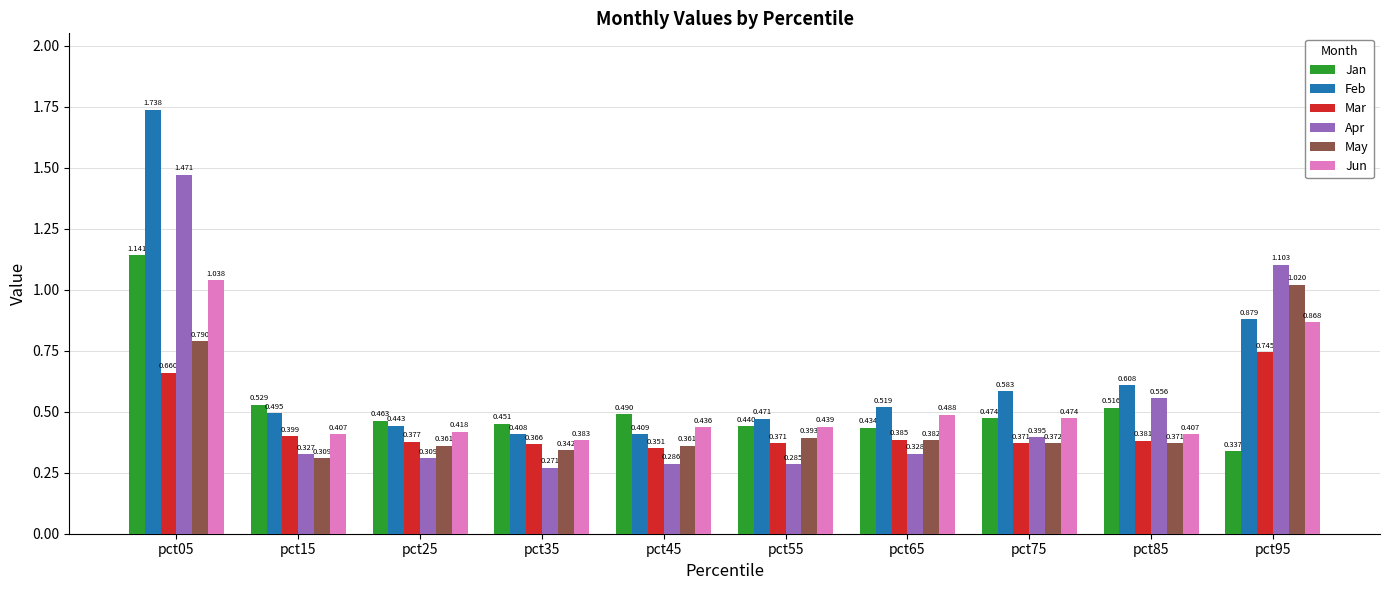

What is the sum of all Jun values?

5.4